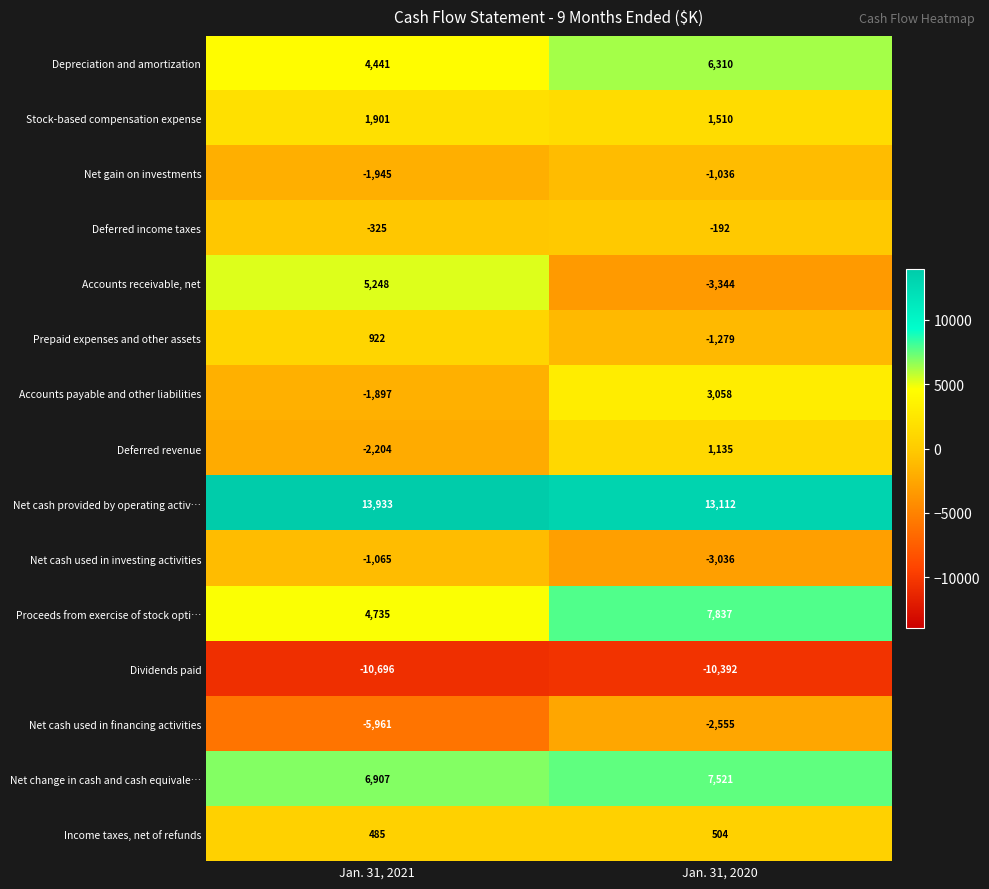

Reading left to right, what are all the values shown in this chart?

Depreciation and amortization: 4441	6310
Stock-based compensation expense: 1901	1510
Net gain on investments: -1945	-1036
Deferred income taxes: -325	-192
Accounts receivable, net: 5248	-3344
Prepaid expenses and other assets: 922	-1279
Accounts payable and other liabilities: -1897	3058
Deferred revenue: -2204	1135
Net cash provided by operating activ…: 13933	13112
Net cash used in investing activities: -1065	-3036
Proceeds from exercise of stock opti…: 4735	7837
Dividends paid: -10696	-10392
Net cash used in financing activities: -5961	-2555
Net change in cash and cash equivale…: 6907	7521
Income taxes, net of refunds: 485	504